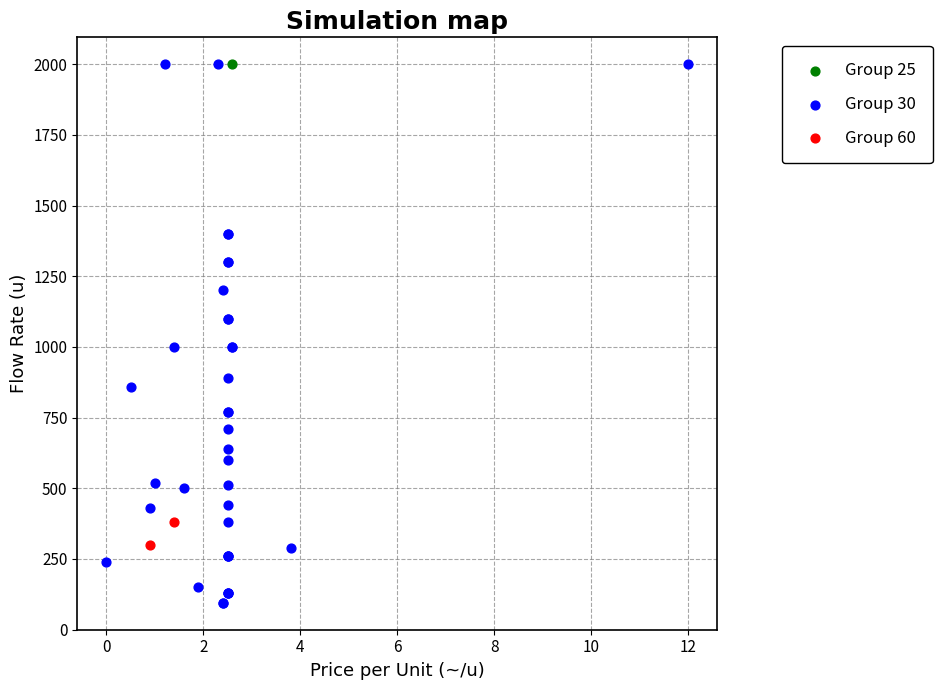

What are all the series names shown in the legend?

Group 25, Group 30, Group 60